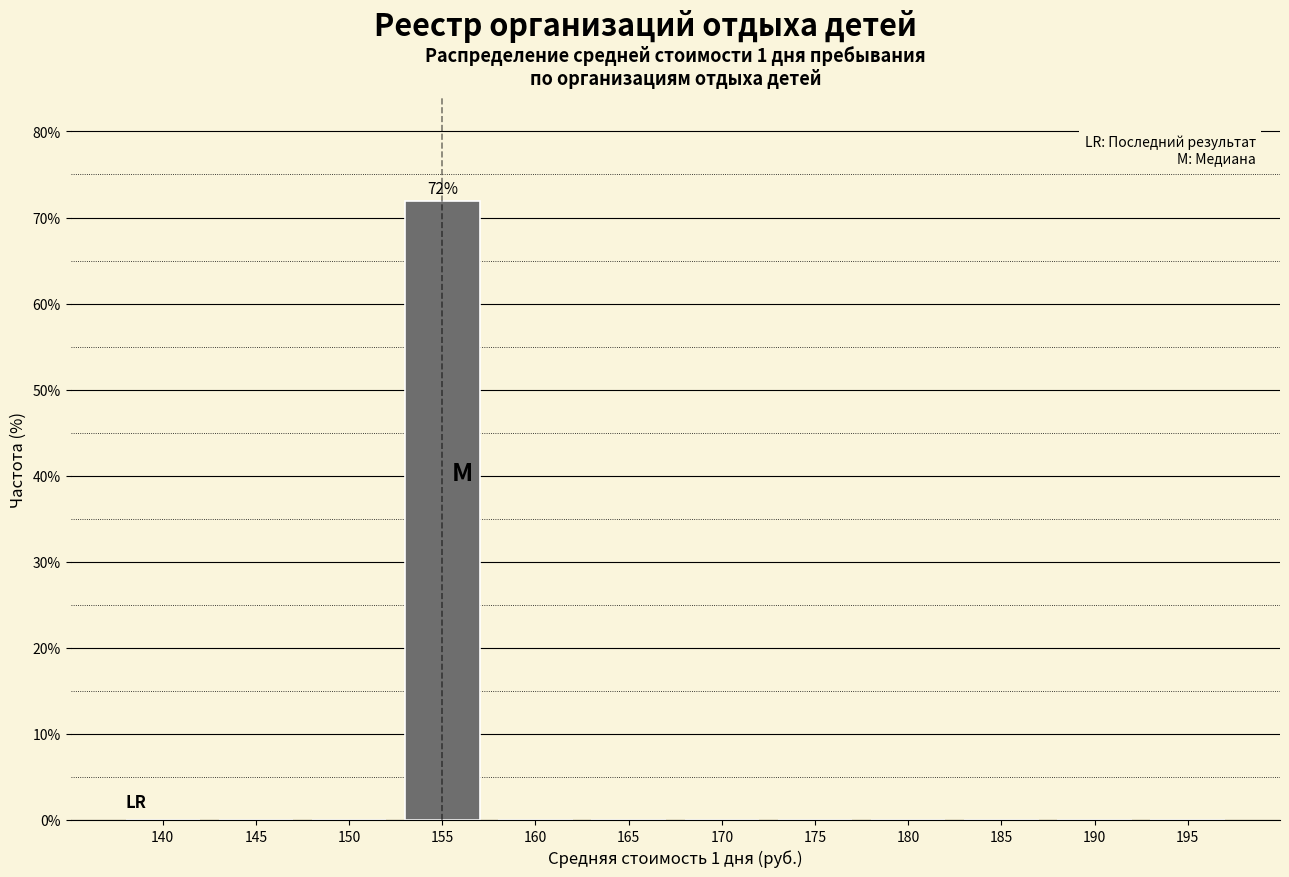

Reading left to right, what are all the values shown in this chart?

140=0.0	145=0.0	150=0.0	155=71.9	160=0.0	165=0.0	170=0.0	175=0.0	180=0.0	185=0.0	190=0.0	195=0.0